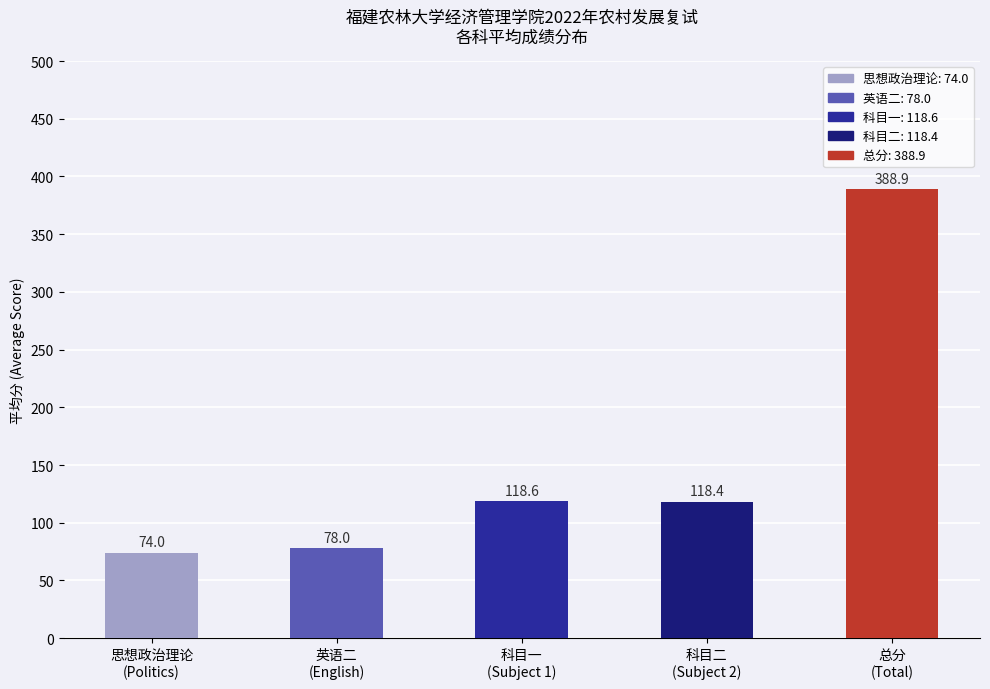

What is the average value of the 总分 series?

389